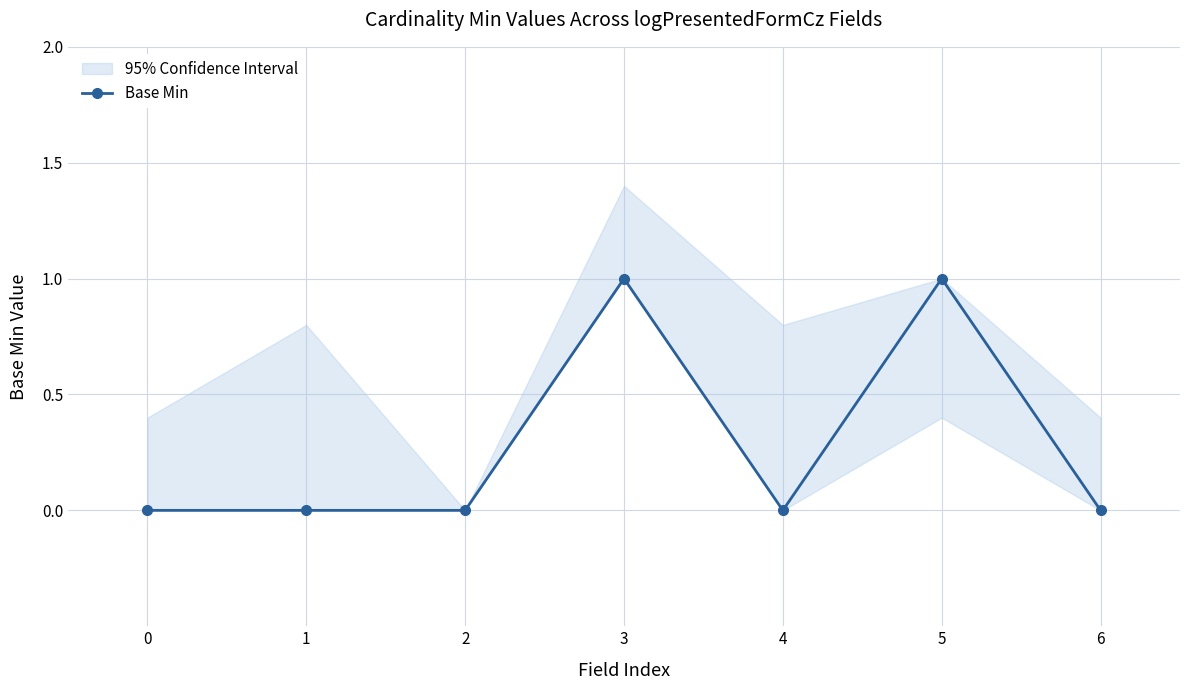

What is the sum of the values at 6 and 3?

1